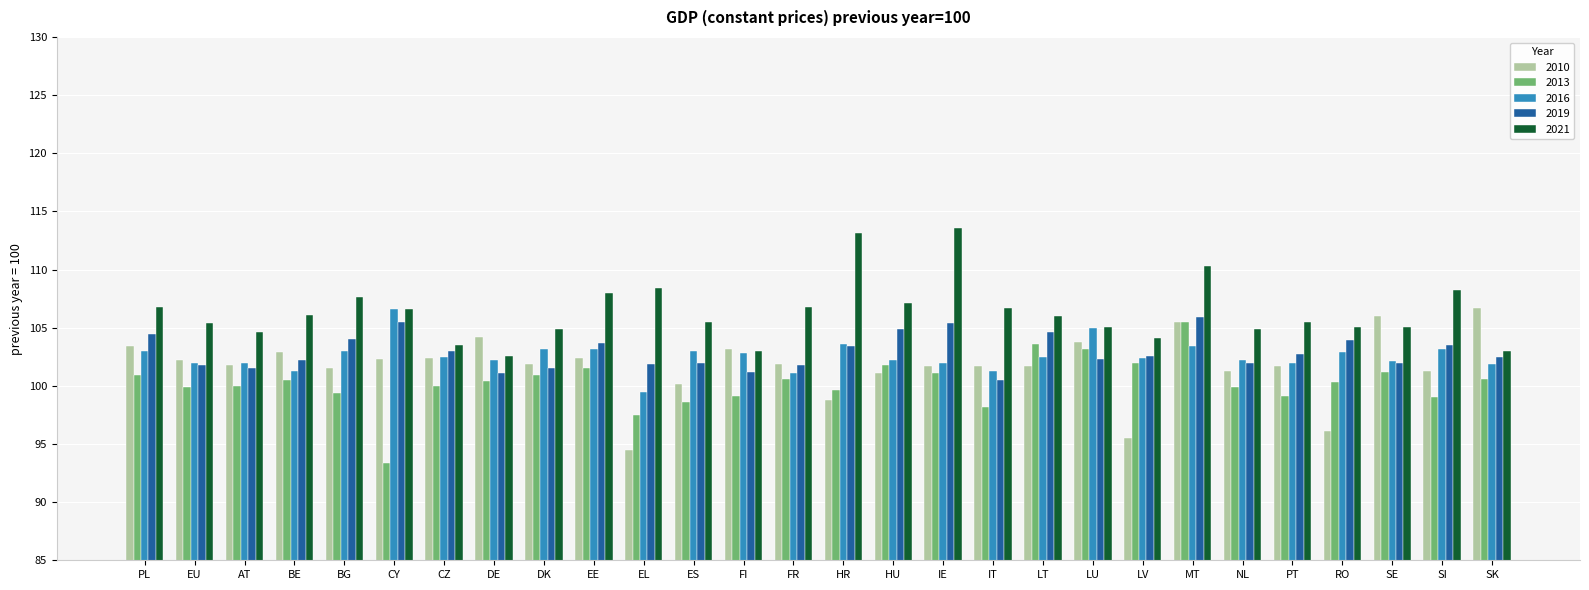

What is the sum of all 2013 values?

2807.8